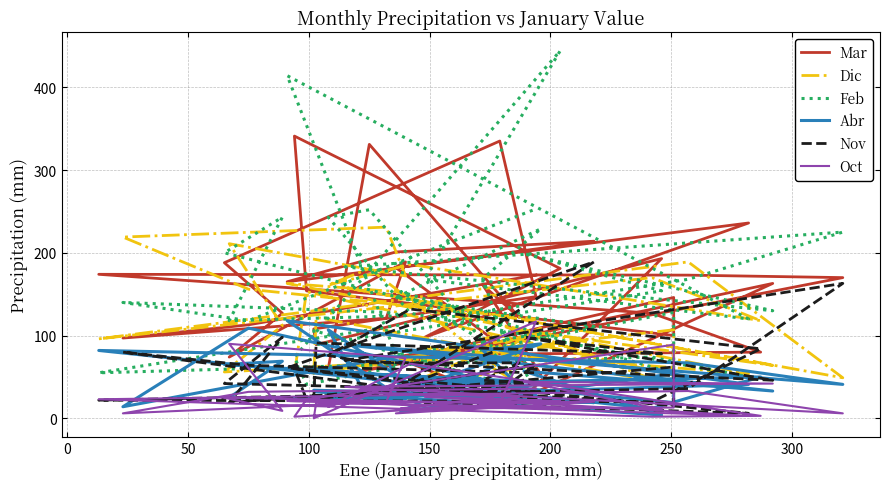

The Mar series shows 191 at 15. True or false?

False